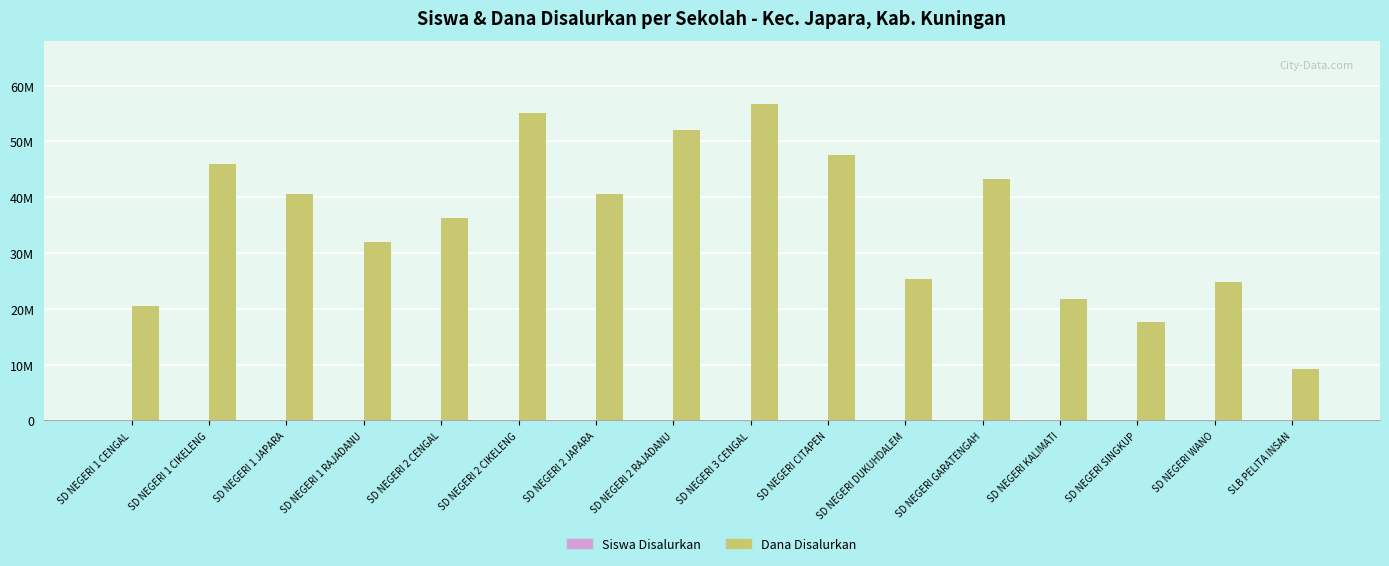

Which has a higher value, SD NEGERI CITAPEN or SD NEGERI 1 CIKELENG?

SD NEGERI CITAPEN